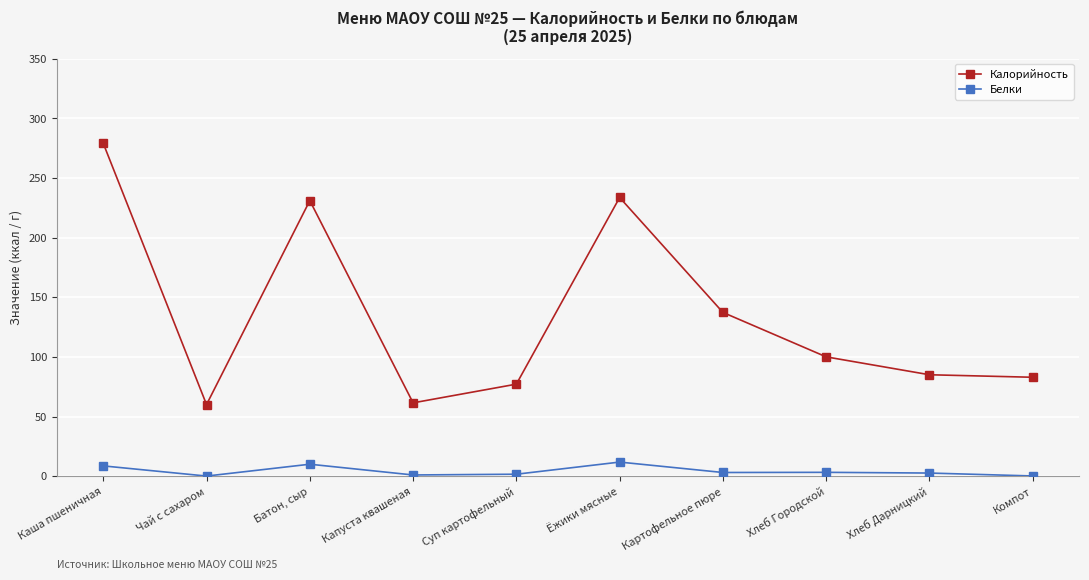

The value of Калорийность at Батон, сыр is 85.1. True or false?

False